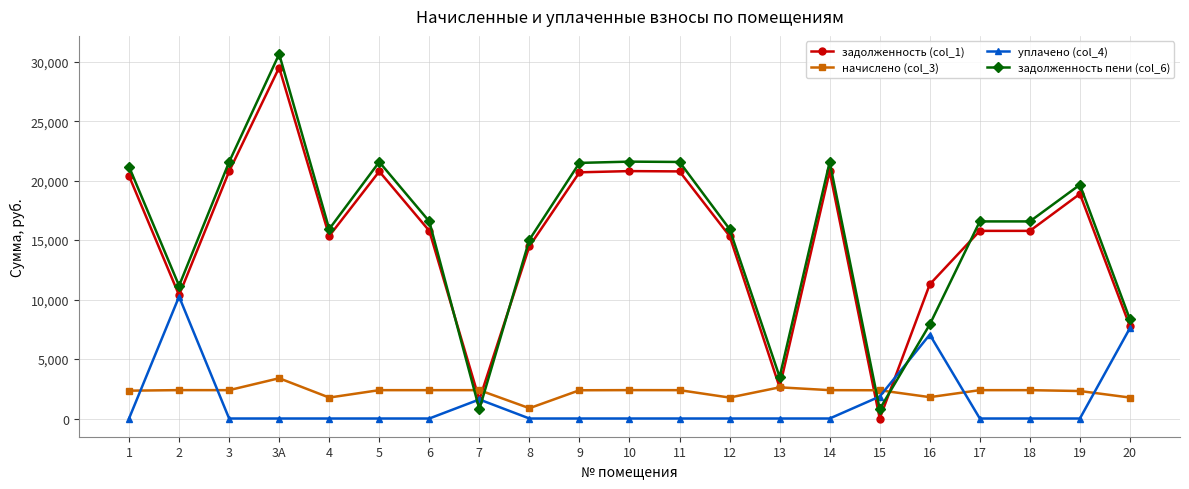

True or false: задолженность (col_1) has more than 2 interior local peaks.

True